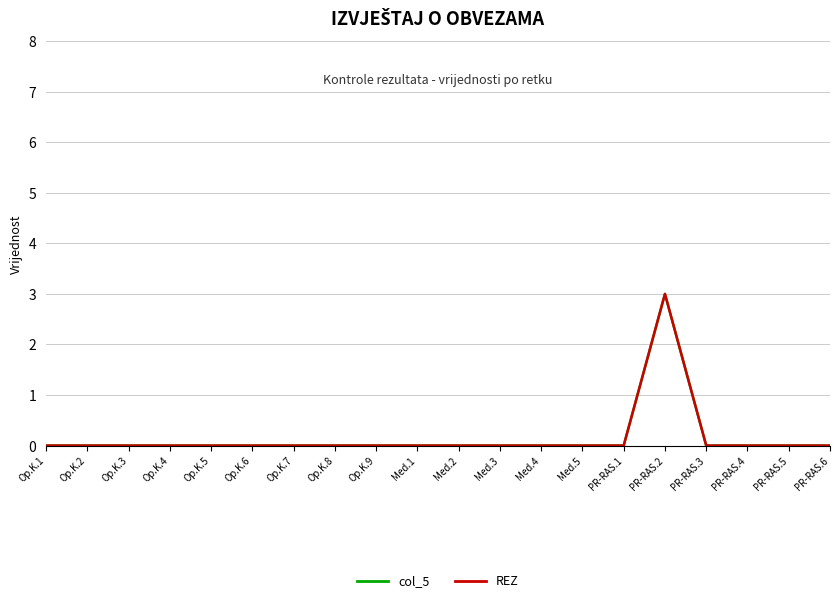

Is this an area chart (filled region under the line)?

No